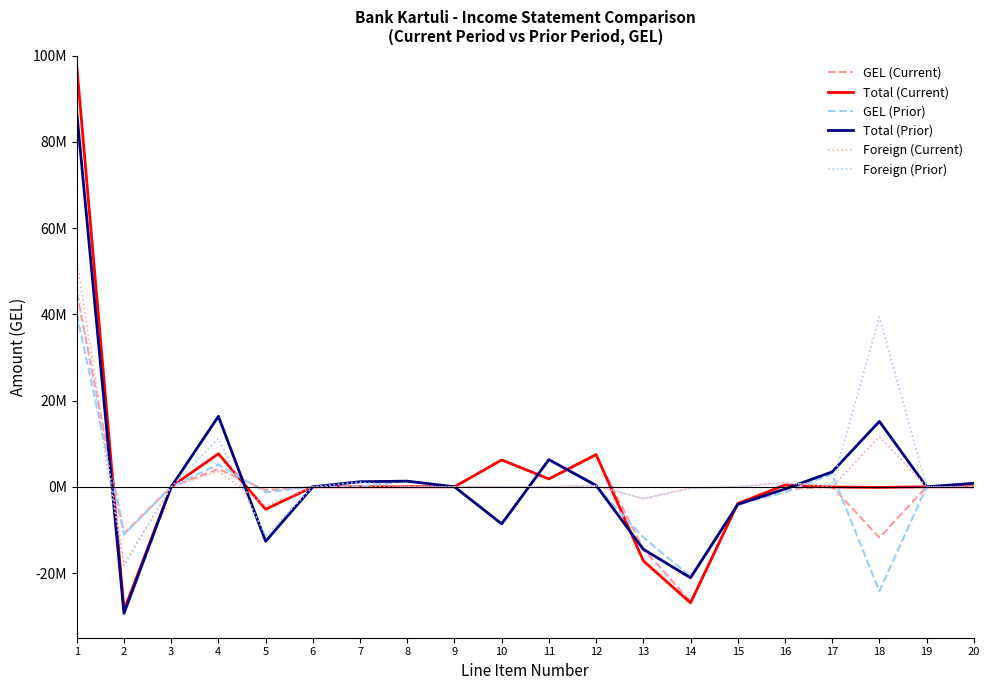

Which series changed the most between 16 and 17?

GEL (Prior)